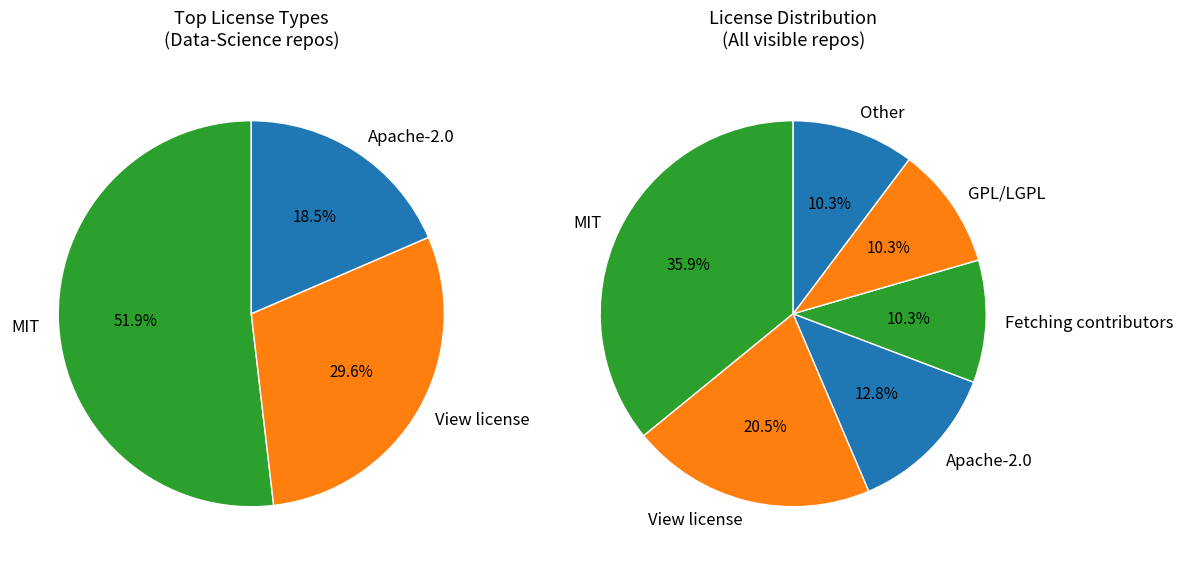

Does any single category account for the majority?

No